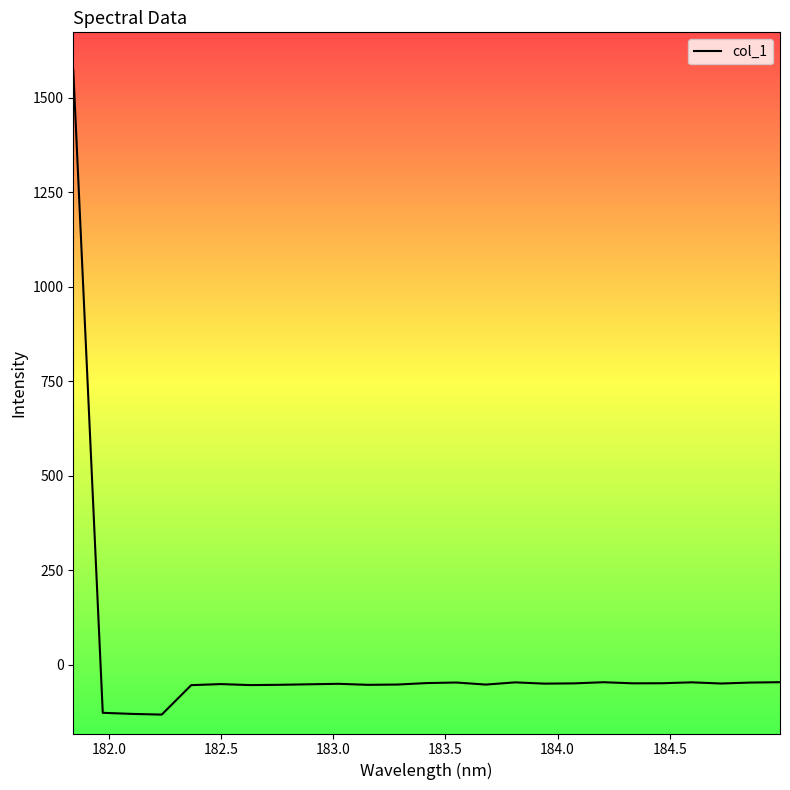

What is the maximum value shown in the chart?

1572.5